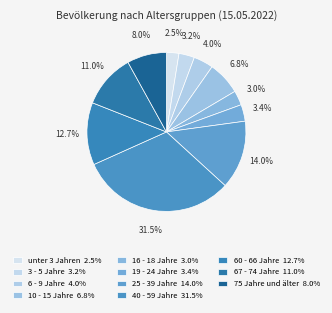

Between 19 - 24 Jahre and 67 - 74 Jahre, which is larger?

67 - 74 Jahre